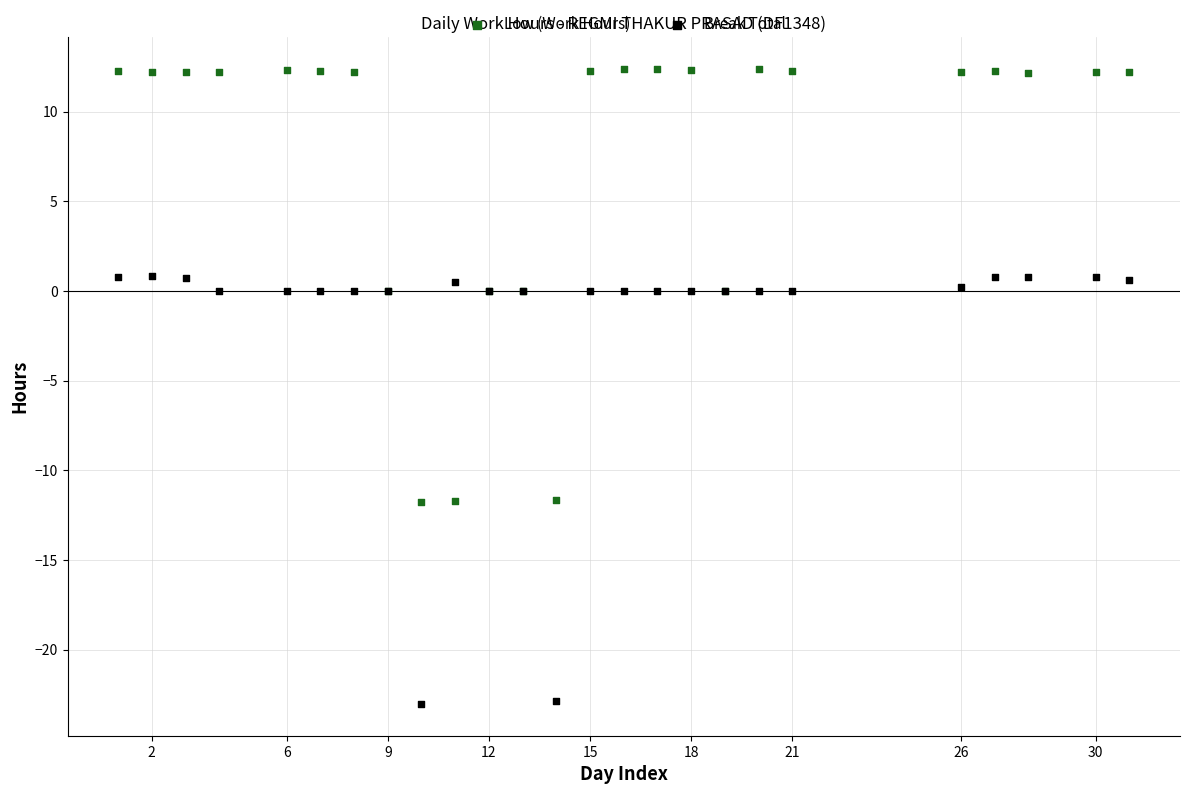

Which series has the largest Y range (max minus min)?

Low (Work Hours)